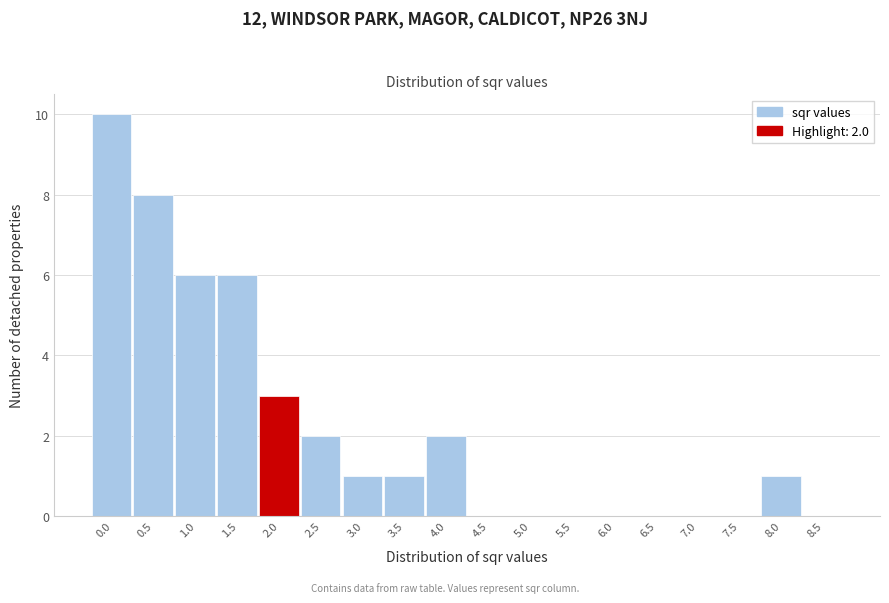

Reading left to right, transcribe all the data shown in this chart.

0.0=10	0.5=8	1.0=6	1.5=6	2.0=3	2.5=2	3.0=1	3.5=1	4.0=2	4.5=0	5.0=0	5.5=0	6.0=0	6.5=0	7.0=0	7.5=0	8.0=1	8.5=0